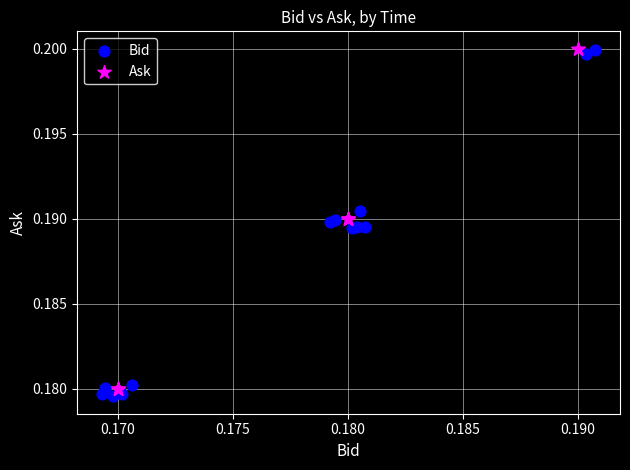

Which series has the widest spread of Y values?

Bid